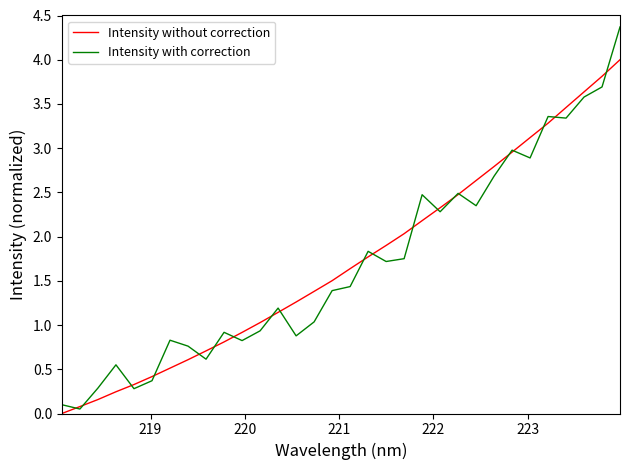

What is the maximum value shown in the chart?

4.4